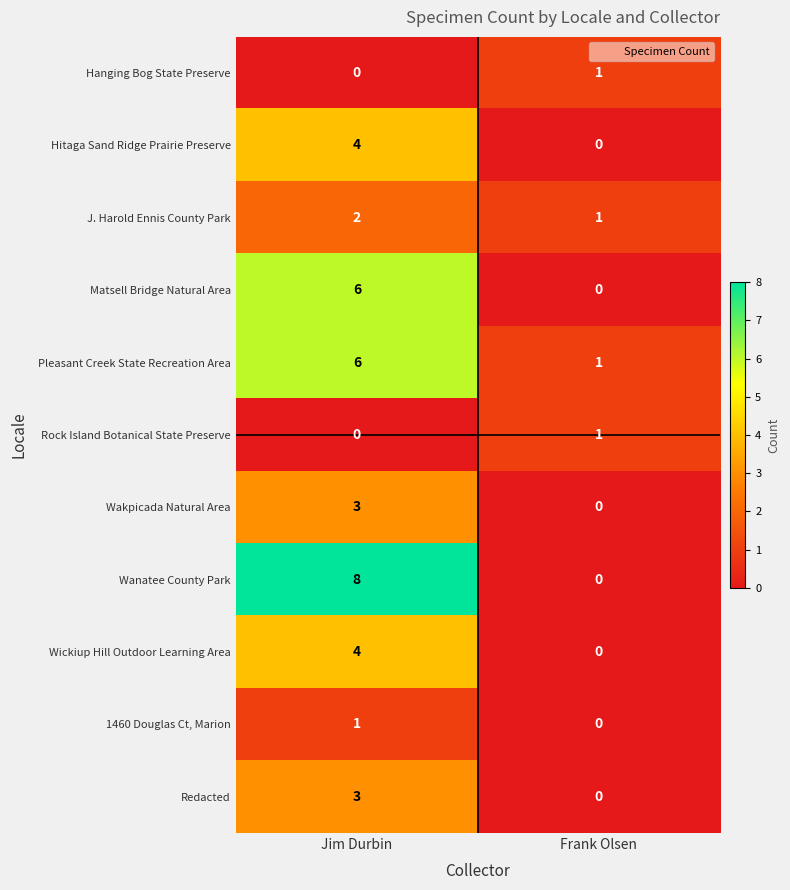

What is the spread (max minus min) of values at Jim Durbin?

8